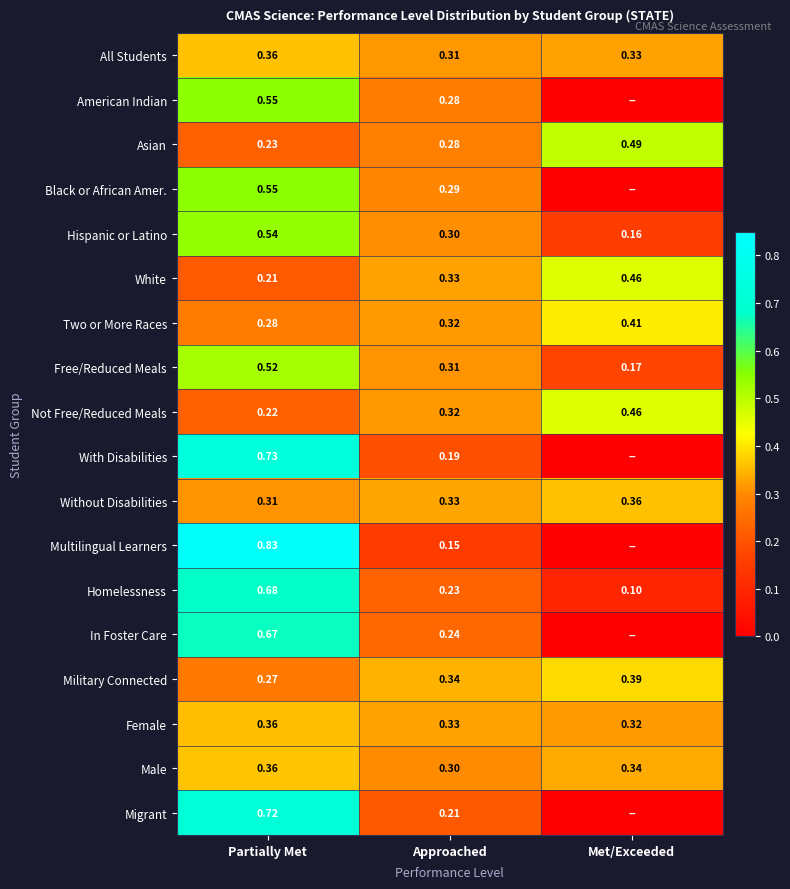

Is the value of Homelessness at Partially Met greater than the value of Hispanic or Latino at Met/Exceeded?

Yes